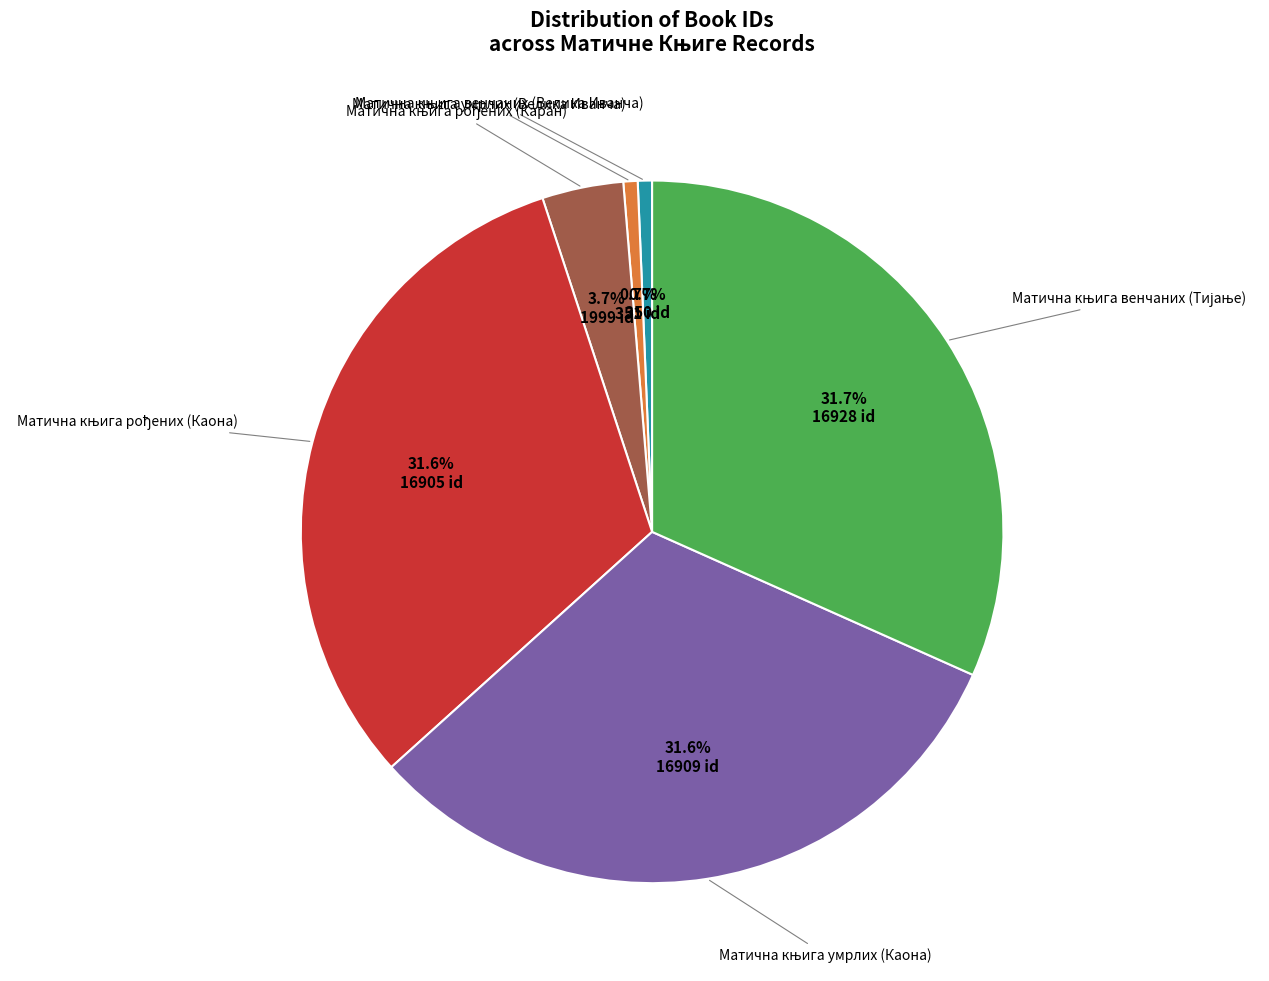

Does any single category account for the majority?

No